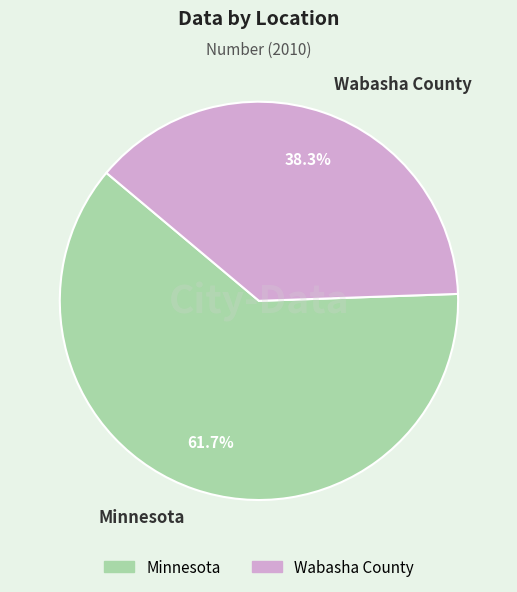

What is the total percentage of Minnesota and Wabasha County?

100.0%